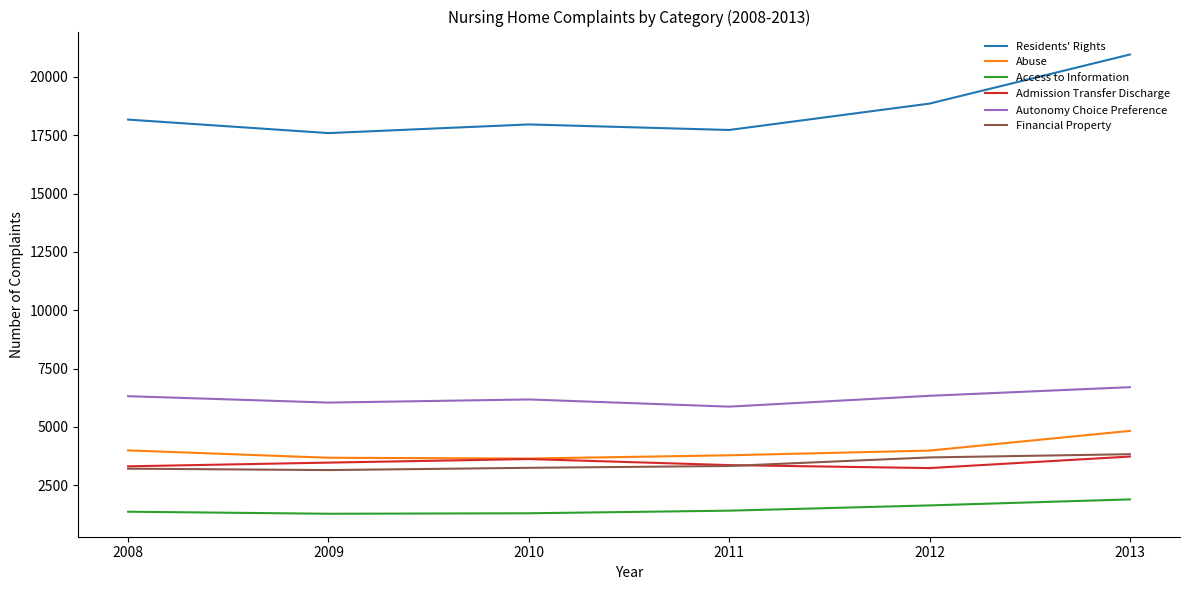

What is the difference between the maximum and second lowest values in the Autonomy Choice Preference series?

660